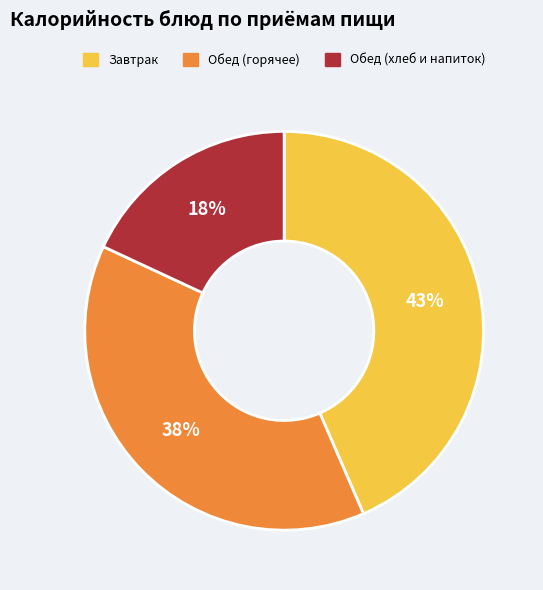

To the nearest percent, what is the average slice percentage?

33%